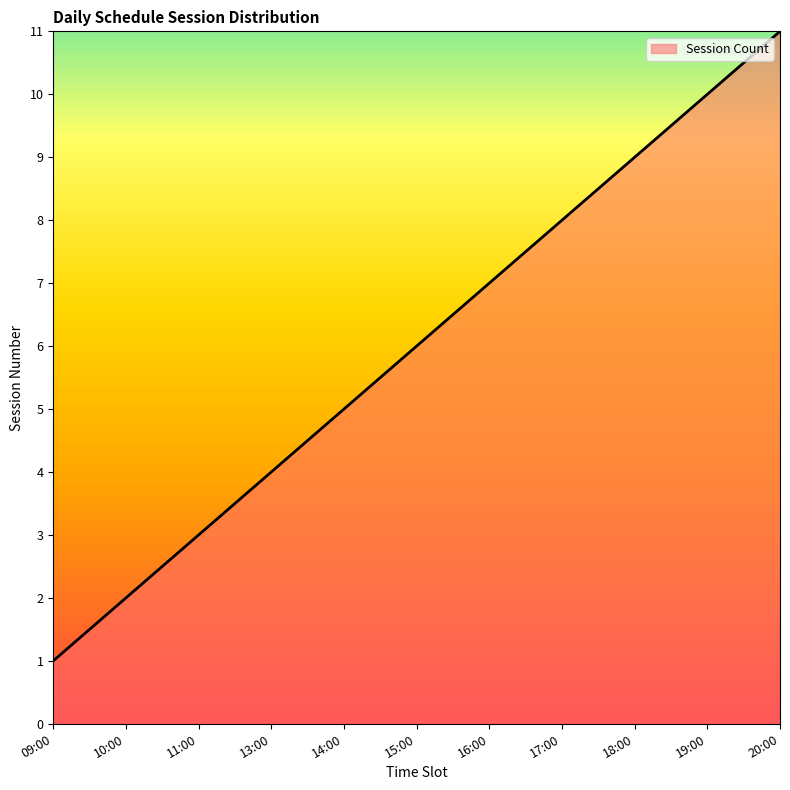

At which label is the value closest to 6?

15:00